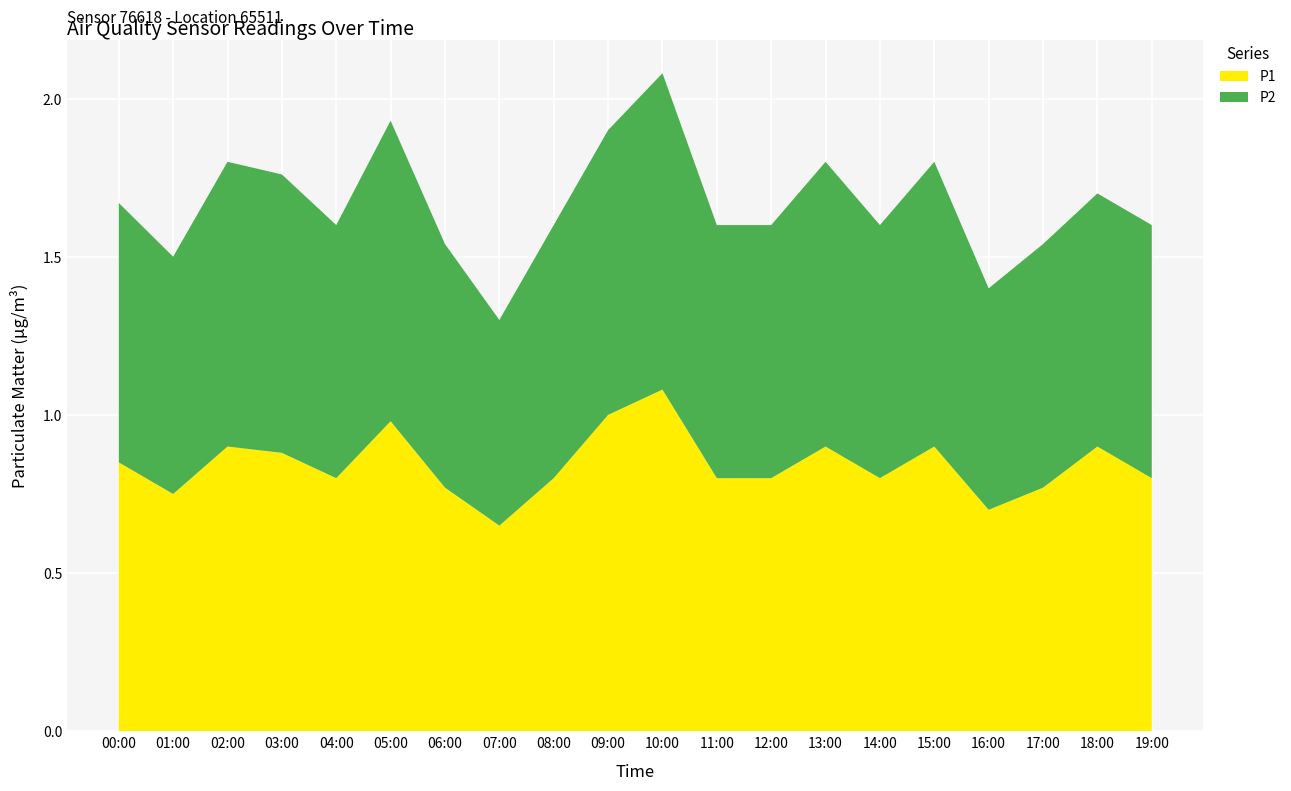

Reading right to left, transcribe all the data shown in this chart.

P1: 0.8	0.9	0.8	0.7	0.9	0.8	0.9	0.8	0.8	1.1	1.0	0.8	0.7	0.8	1.0	0.8	0.9	0.9	0.8	0.8
P2: 0.8	0.8	0.8	0.7	0.9	0.8	0.9	0.8	0.8	1.0	0.9	0.8	0.7	0.8	0.9	0.8	0.9	0.9	0.8	0.8